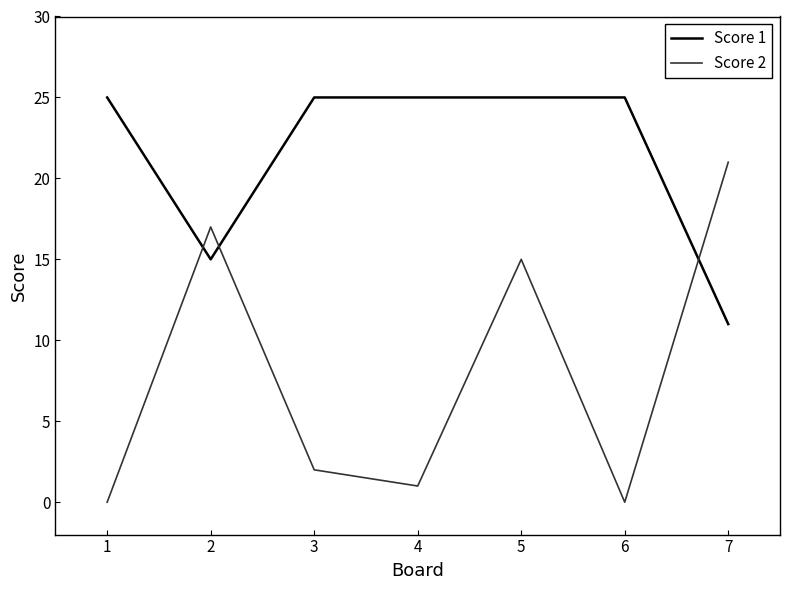

What is the average value of the Score 2 series?

8